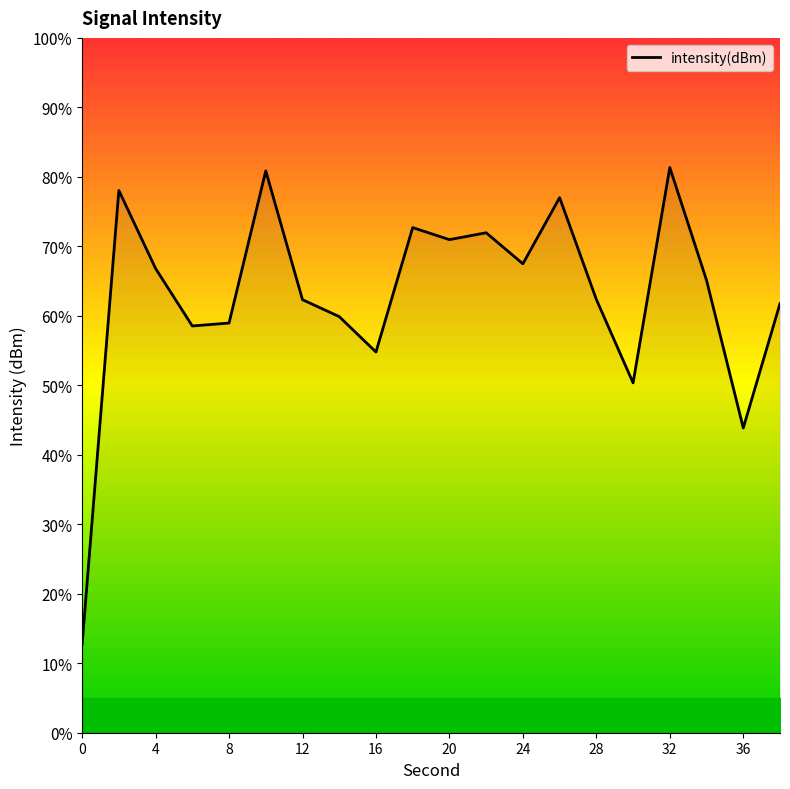

What is the difference between the maximum and minimum values?

68.6